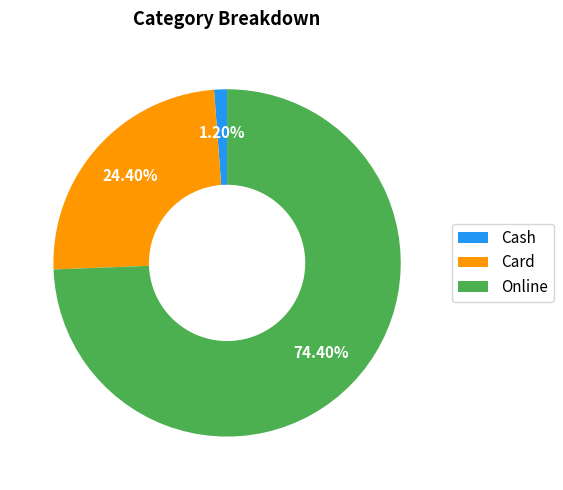

Which has a higher value, Card or Cash?

Card